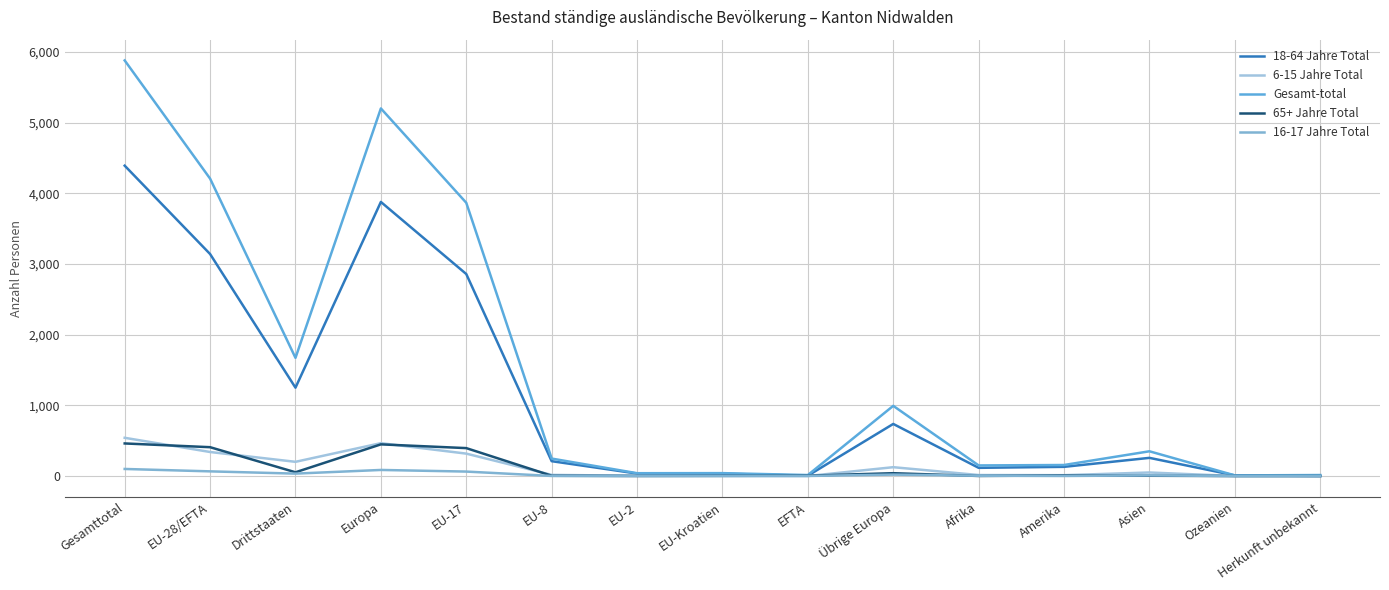

How many lines are shown in the chart?

5